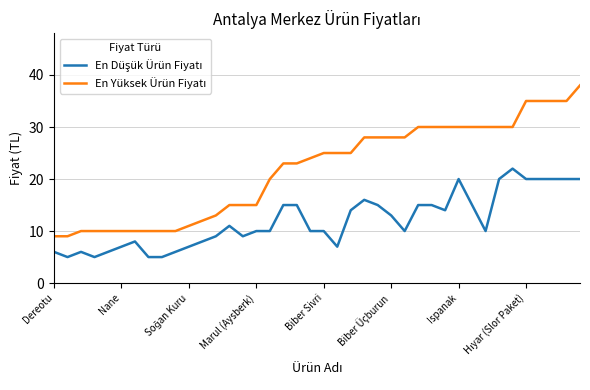

What is the minimum value shown in the chart?

5